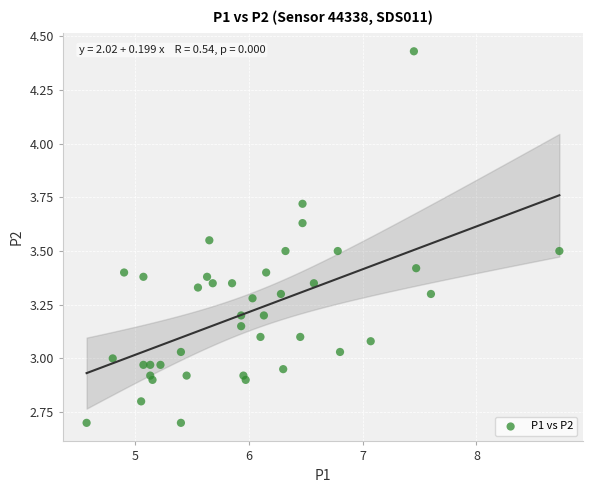

What is the range of X values (max minus min)?

4.2